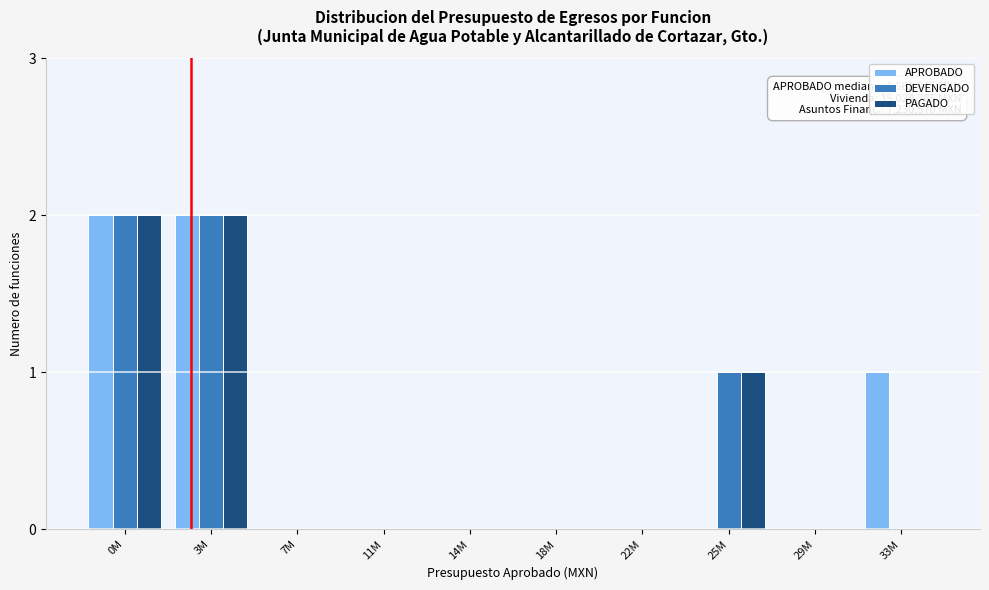

Reading right to left, extract all data points from this chart.

APROBADO: 33M=1	29M=0	25M=0	22M=0	18M=0	14M=0	11M=0	7M=0	3M=2	0M=2
DEVENGADO: 33M=0	29M=0	25M=1	22M=0	18M=0	14M=0	11M=0	7M=0	3M=2	0M=2
PAGADO: 33M=0	29M=0	25M=1	22M=0	18M=0	14M=0	11M=0	7M=0	3M=2	0M=2